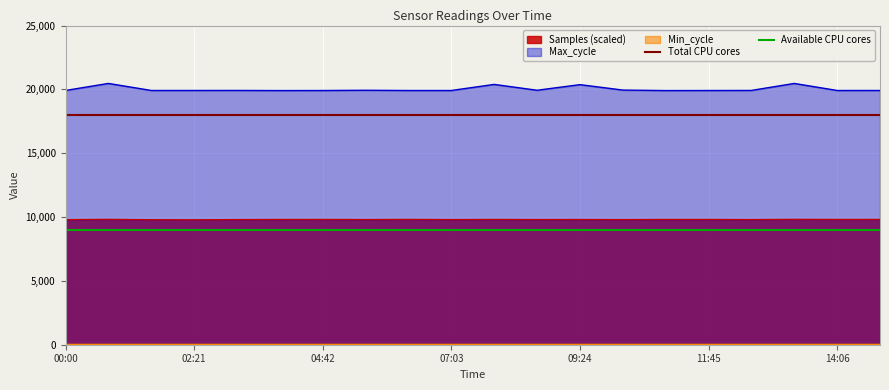

What is the maximum value for Max_cycle?

20467.0